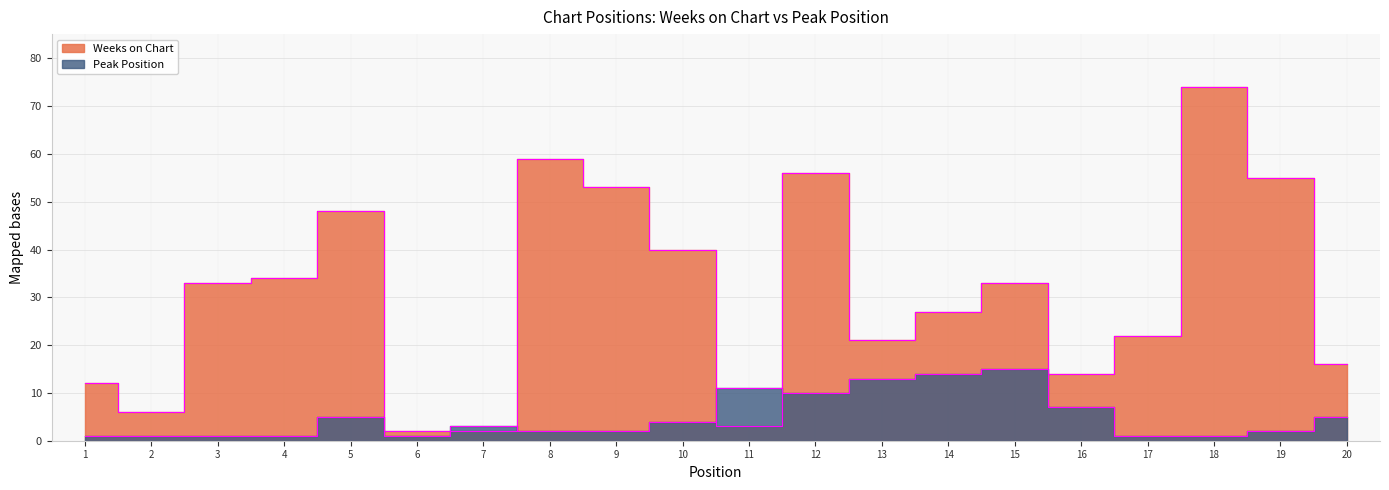

What is the minimum value for Weeks on Chart?

2